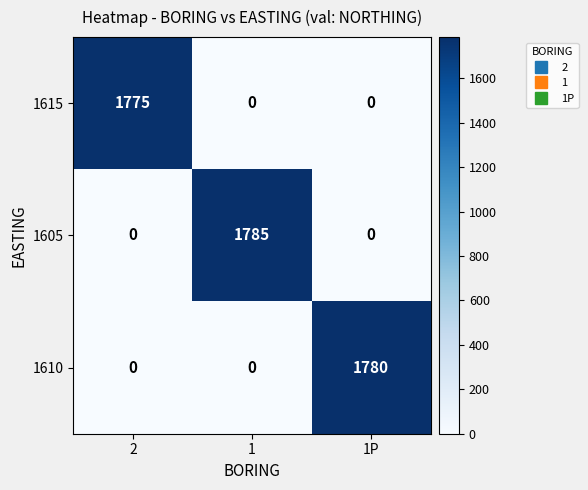

Rank the series by their average value, from highest to lowest.

1605, 1610, 1615